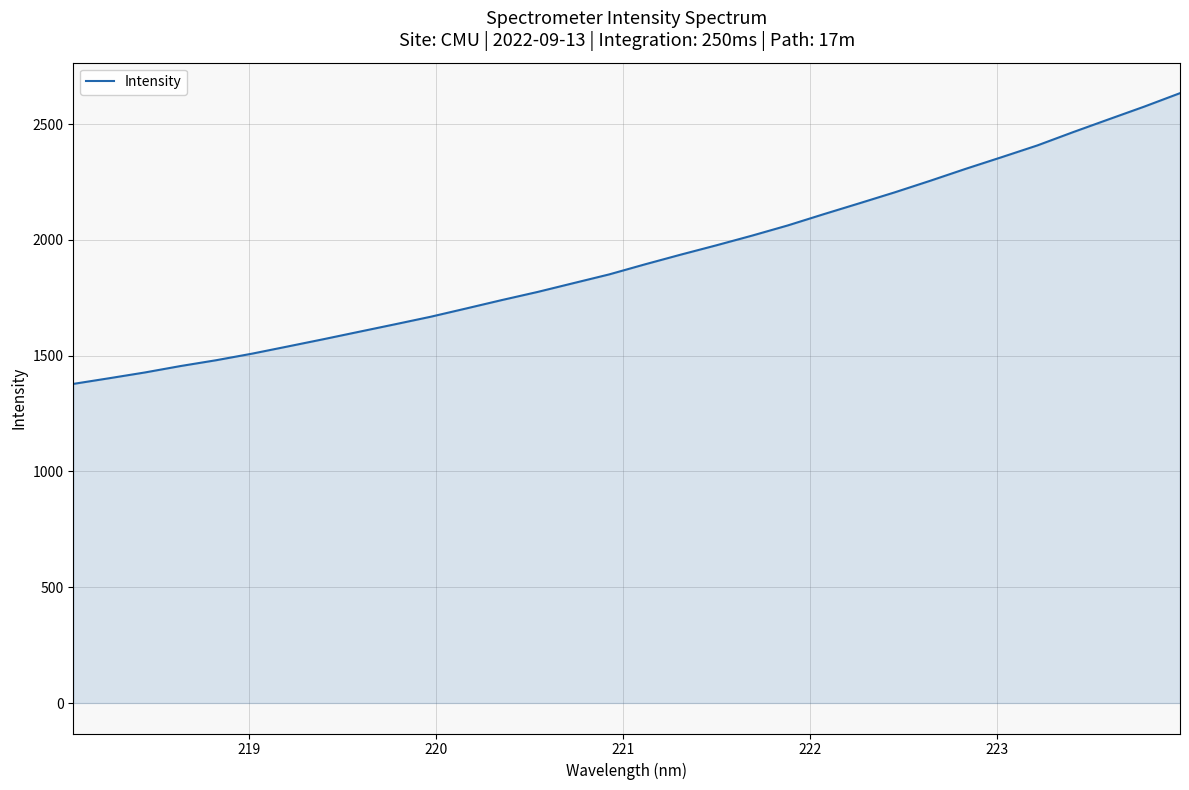

What is the average value?

1919.6